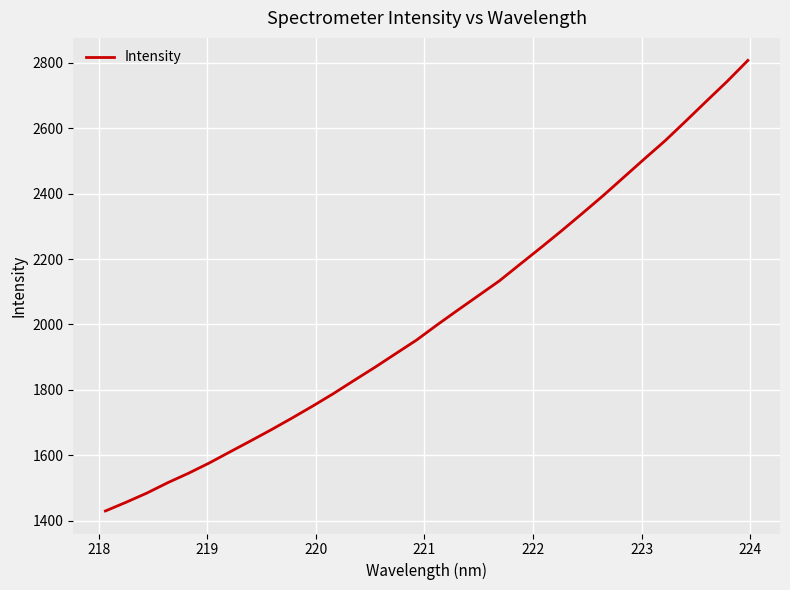

What is the greatest value displayed?

2807.7